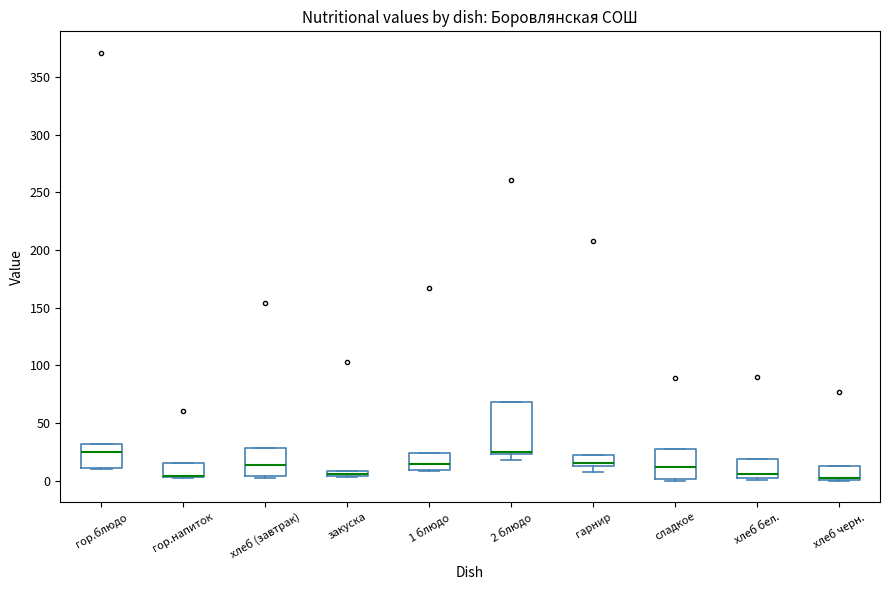

Which box is the tallest, from its lower edge to its upper edge?

2 блюдо